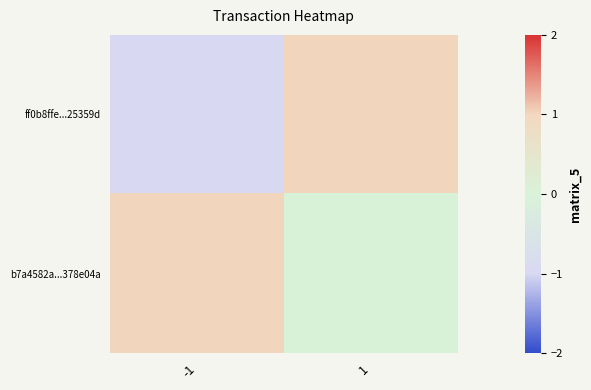

Rank the series by their average value, from lowest to highest.

ff0b8ffe...25359d, b7a4582a...378e04a